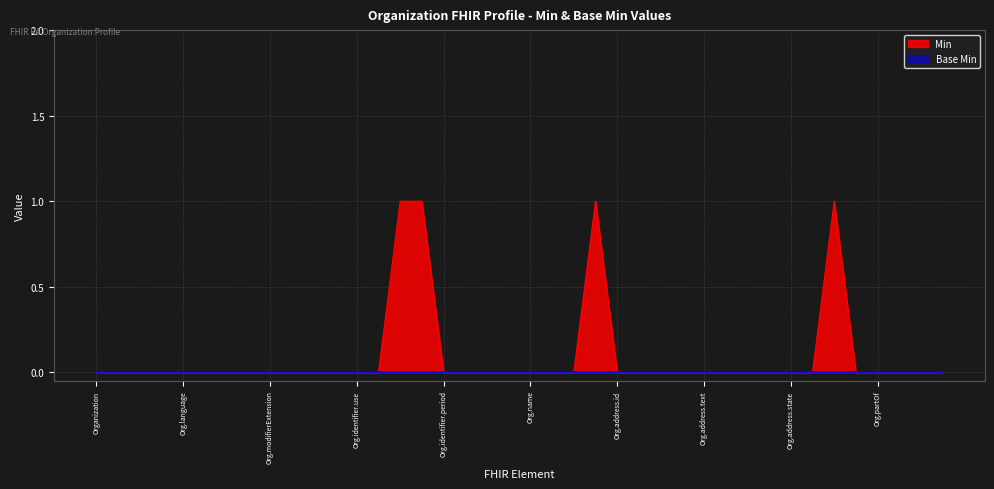

Which series has the widest spread of values?

Min